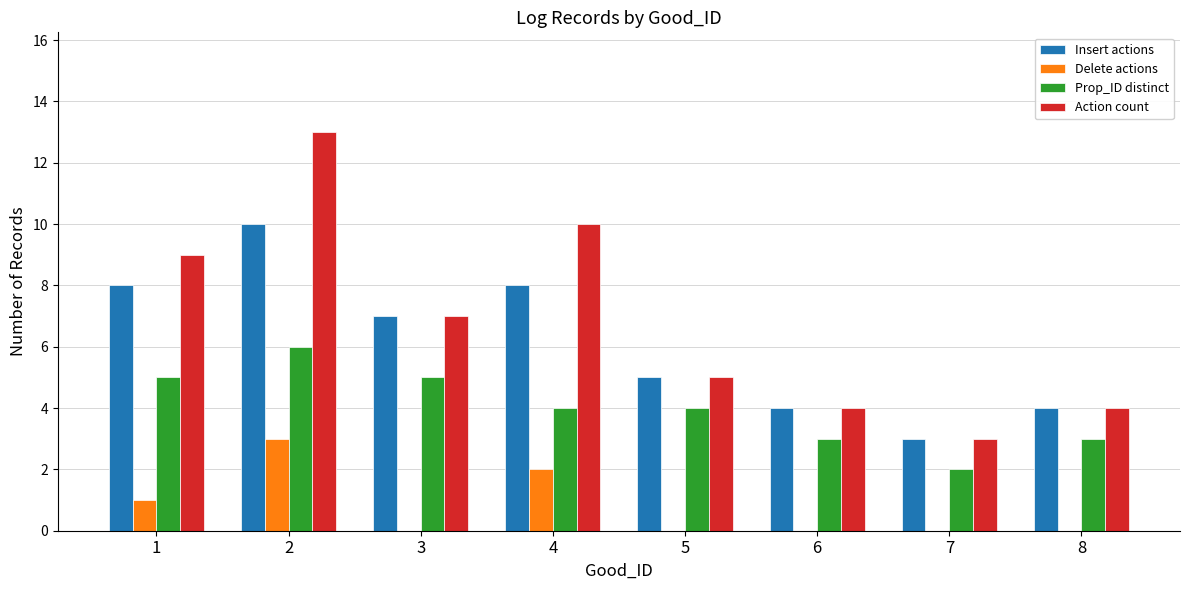

The Delete actions series shows 0 at 6. True or false?

True